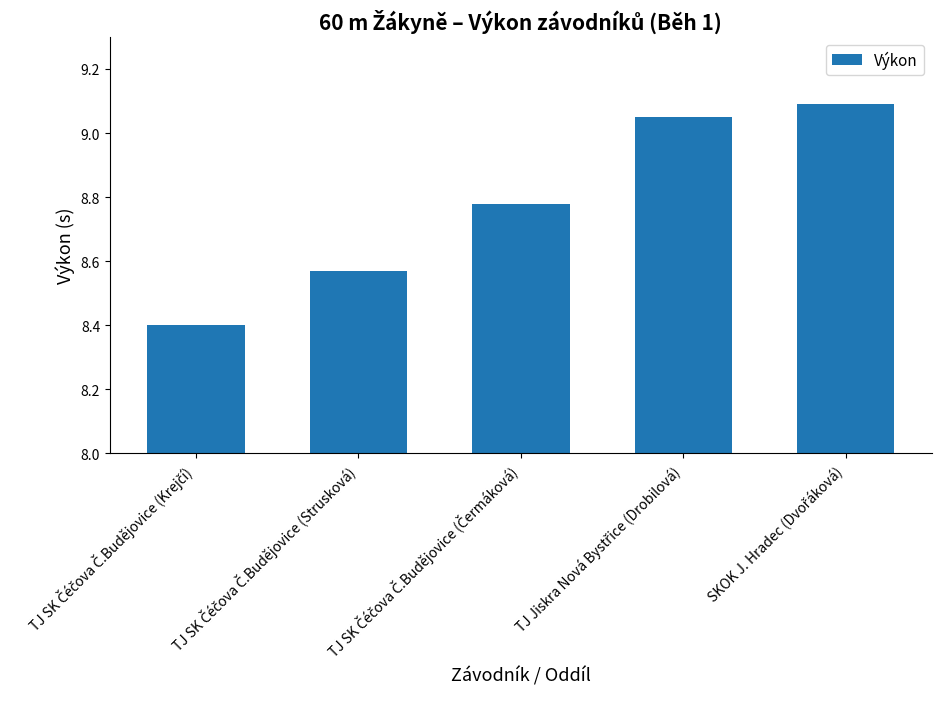

What is the difference between the maximum and minimum values?

0.7